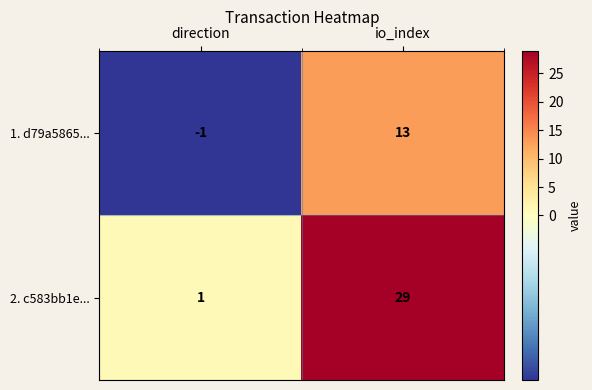

Which series has the widest spread of values?

2. c583bb1e...